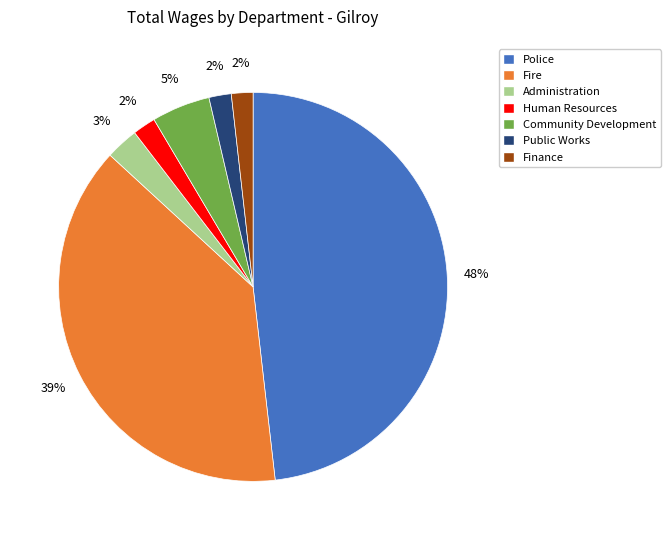

Combined, do Community Development and Fire account for over 50%?

No